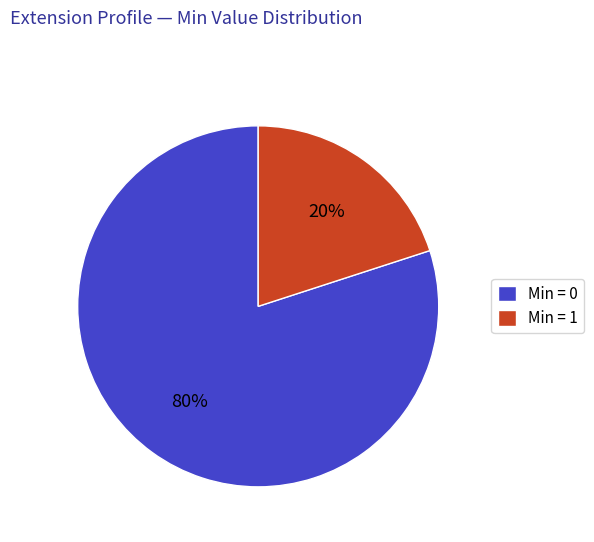

Count the number of slices in the pie.

2